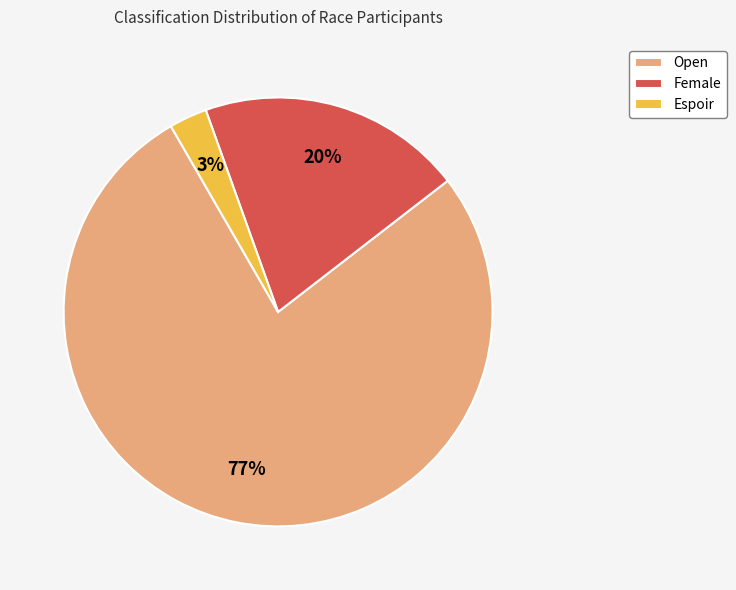

True or false: Espoir accounts for 15% of the total.

False